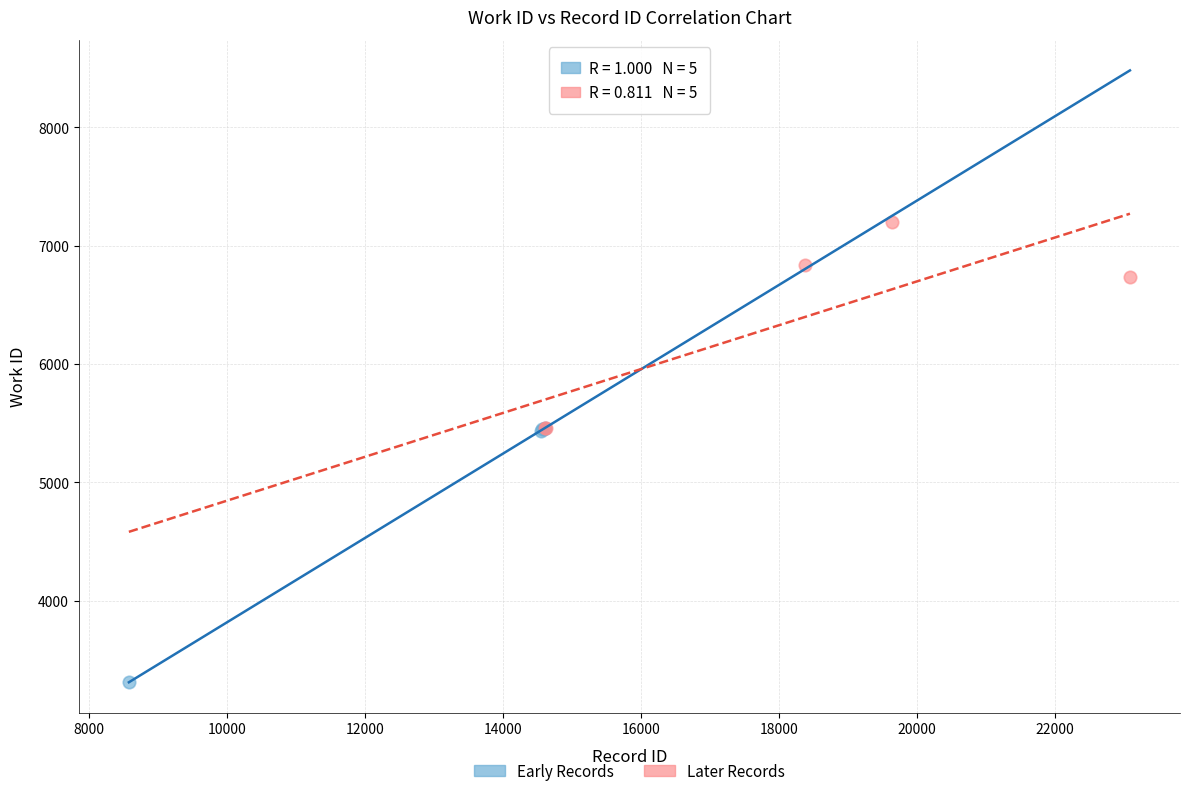

Which series has the widest spread of Y values?

Early Records